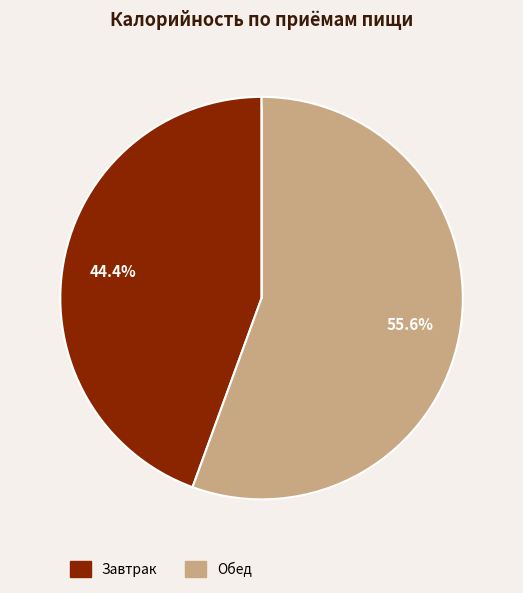

Is there a majority slice in this chart?

Yes